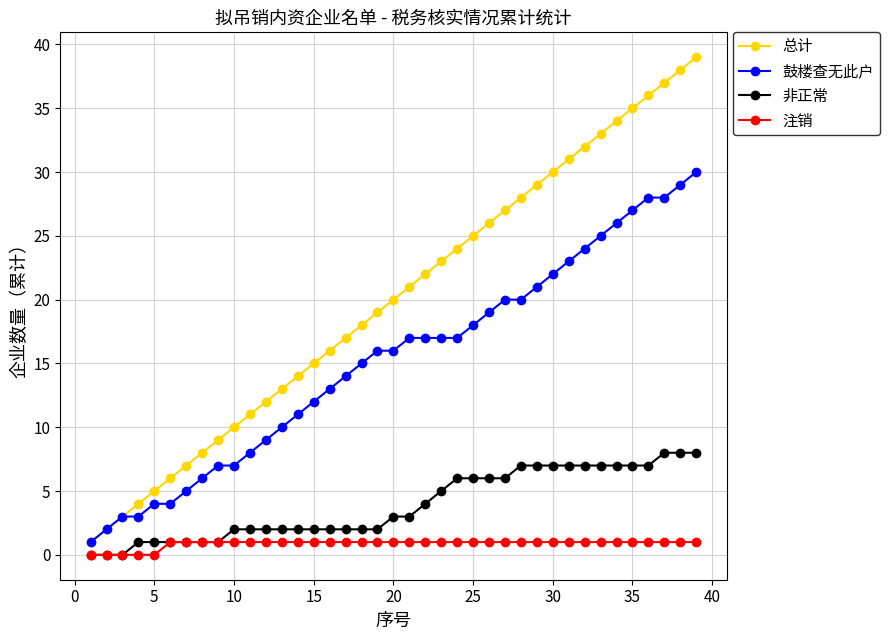

What is the average value of the 总计 series?

20